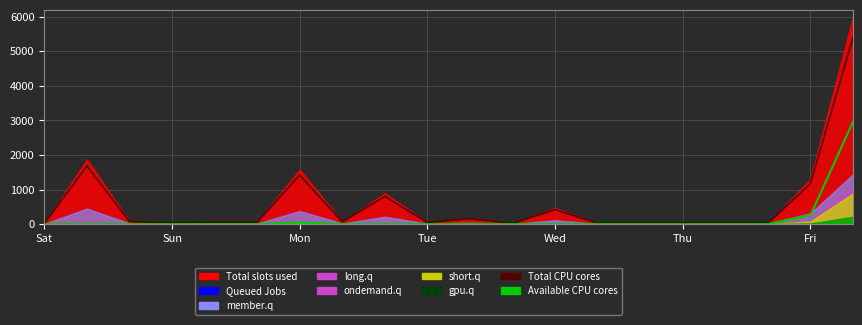

What is the label of the 6th point from the left?

Thu